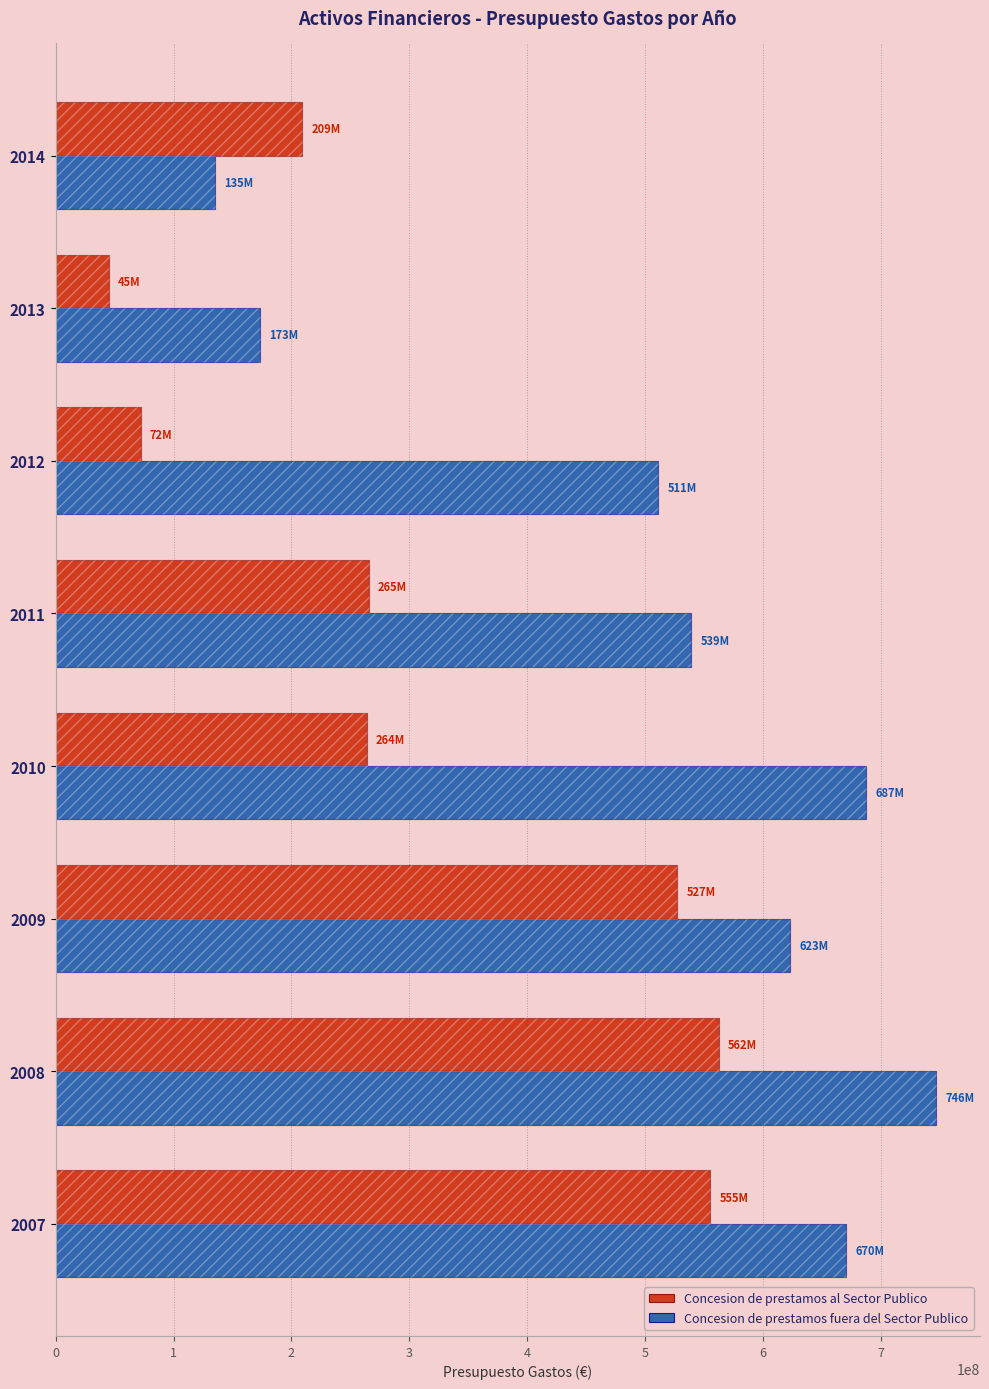

What is the difference between the maximum and second lowest values in the Concesion de prestamos fuera del Sector Publico series?

573163820